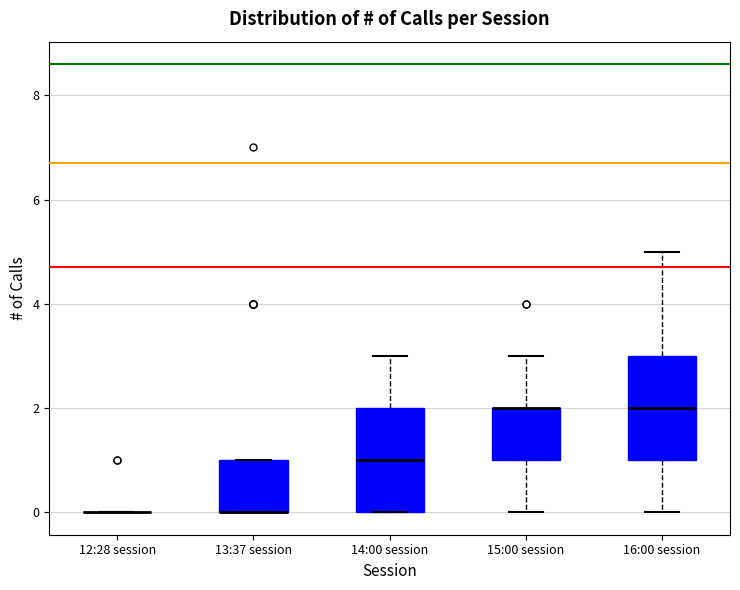

Reading left to right, transcribe this box plot: for each box, give where its median line is, the range the box spans, and where its two whiskers end, as read against the y-axis. The values are not printed on the chart, so give them approximately, as read against the axis.

12:28 session: box collapsed to a line at 0, whiskers 0 to 0
13:37 session: median 0 (drawn on the box's lower edge), box 0 to 1, whiskers 0 to 1
14:00 session: median 1, box 0 to 2, whiskers 0 to 3
15:00 session: median 2 (drawn on the box's upper edge), box 1 to 2, whiskers 0 to 3
16:00 session: median 2, box 1 to 3, whiskers 0 to 5